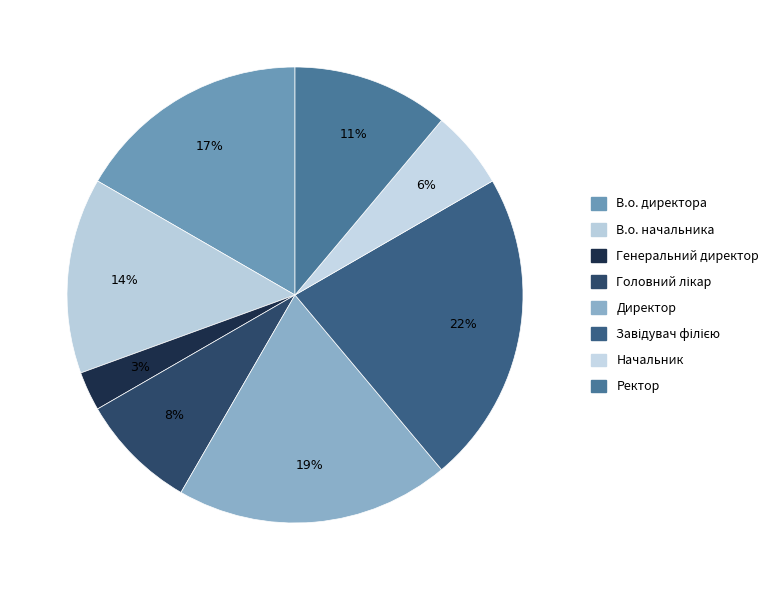

Combined, do Директор and Завідувач філією account for over 50%?

No